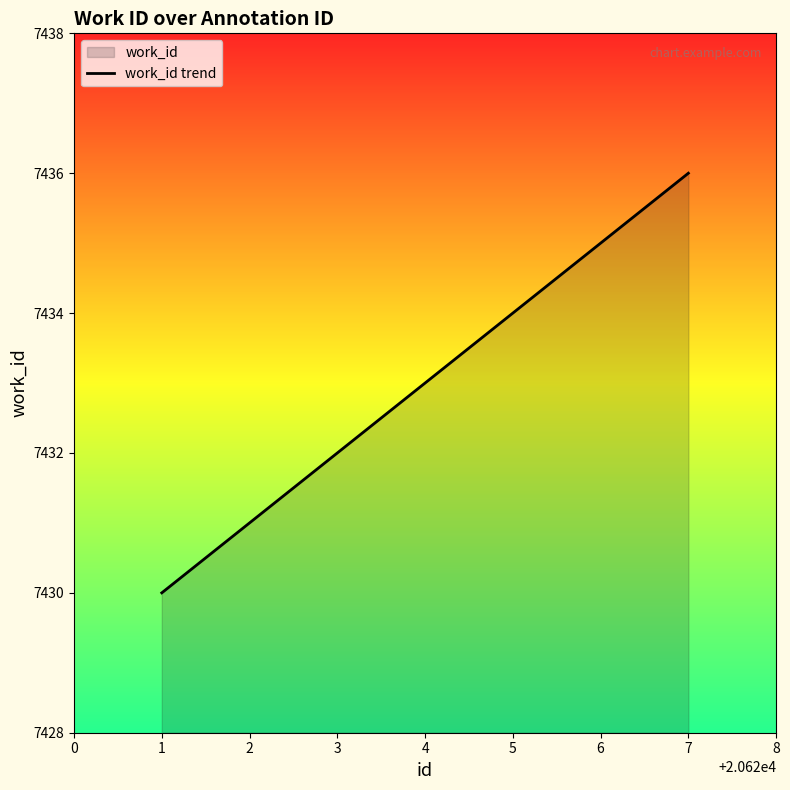

What value does the data have at 5?

7434